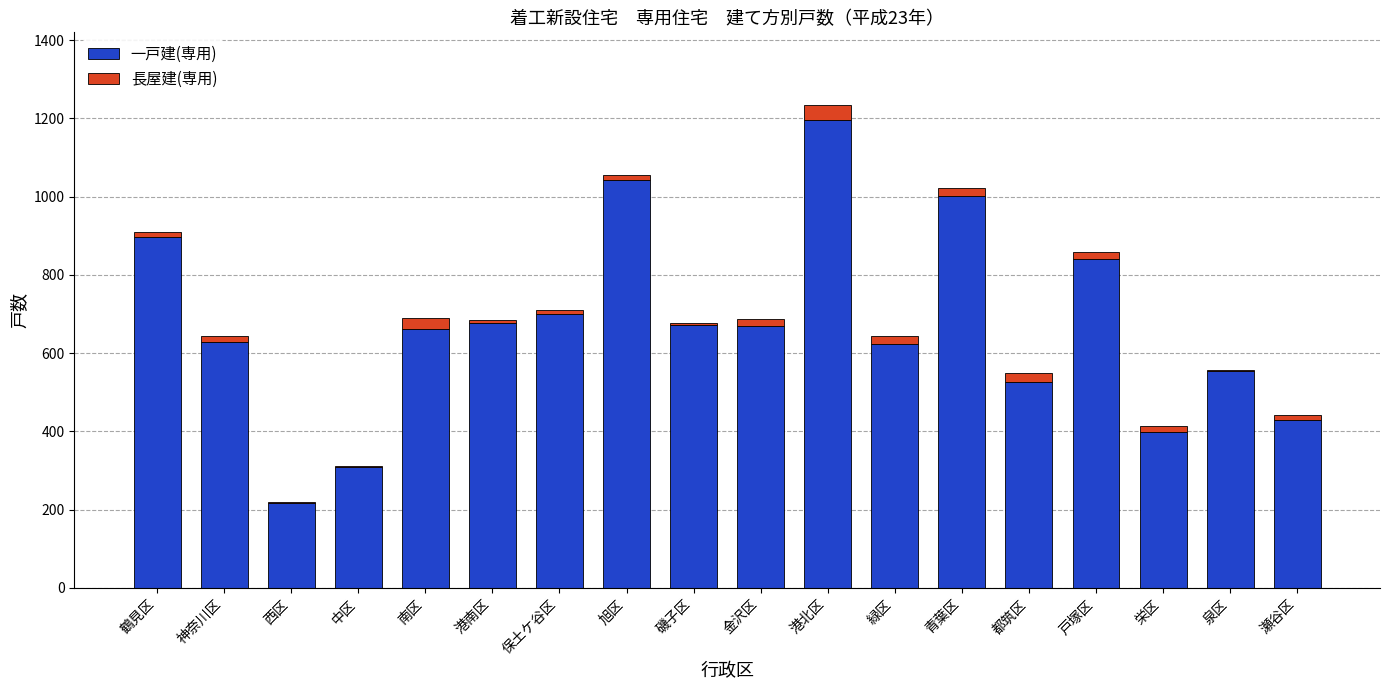

True or false: 一戸建(専用) has a value of 554 at 泉区.

True